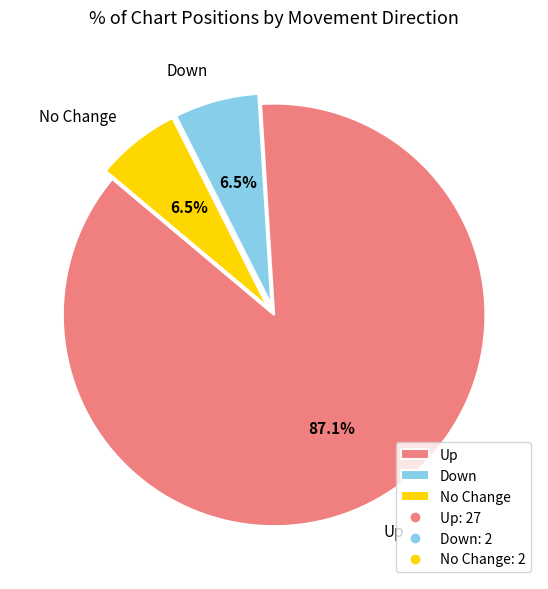

Which slice represents more than half of the pie?

Up